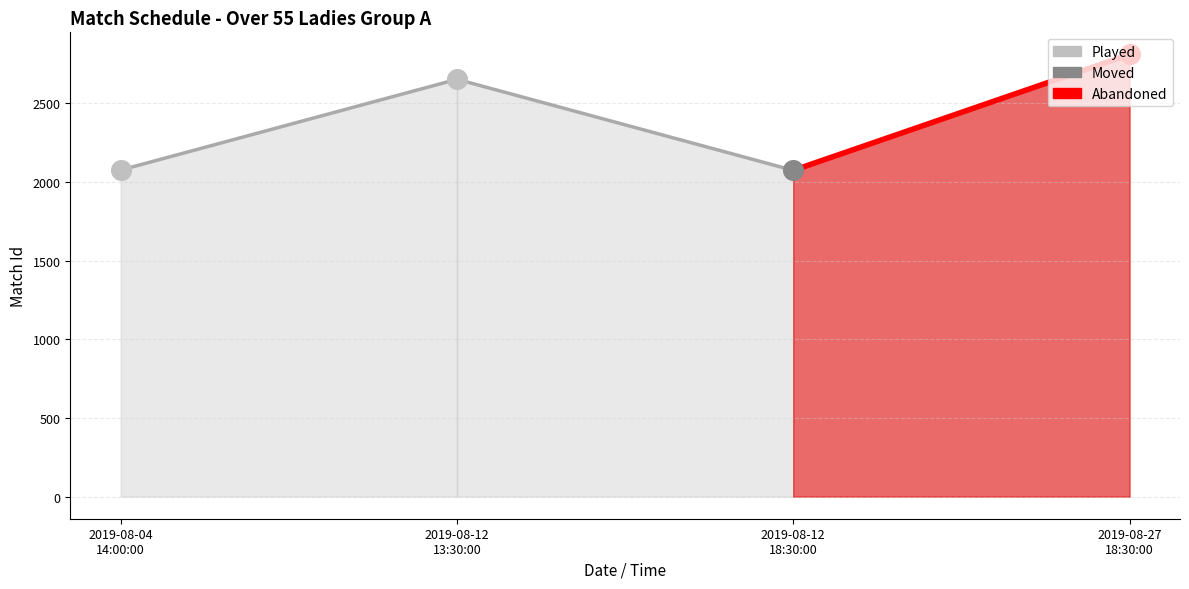

Which has a higher value, 2019-08-12
13:30:00 or 2019-08-04
14:00:00?

2019-08-12
13:30:00